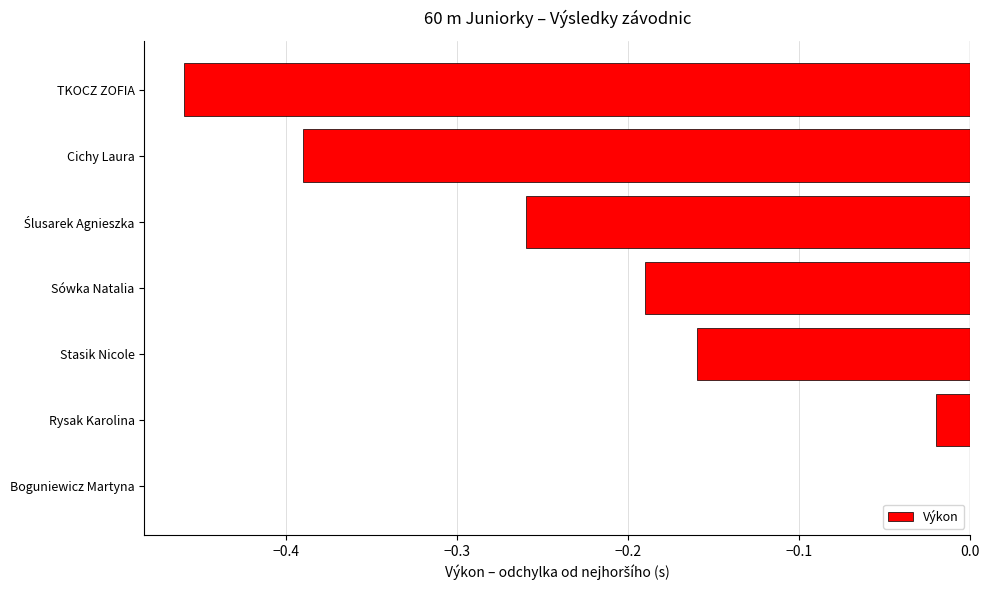

What is the change in value from TKOCZ ZOFIA to Cichy Laura?

+0.1